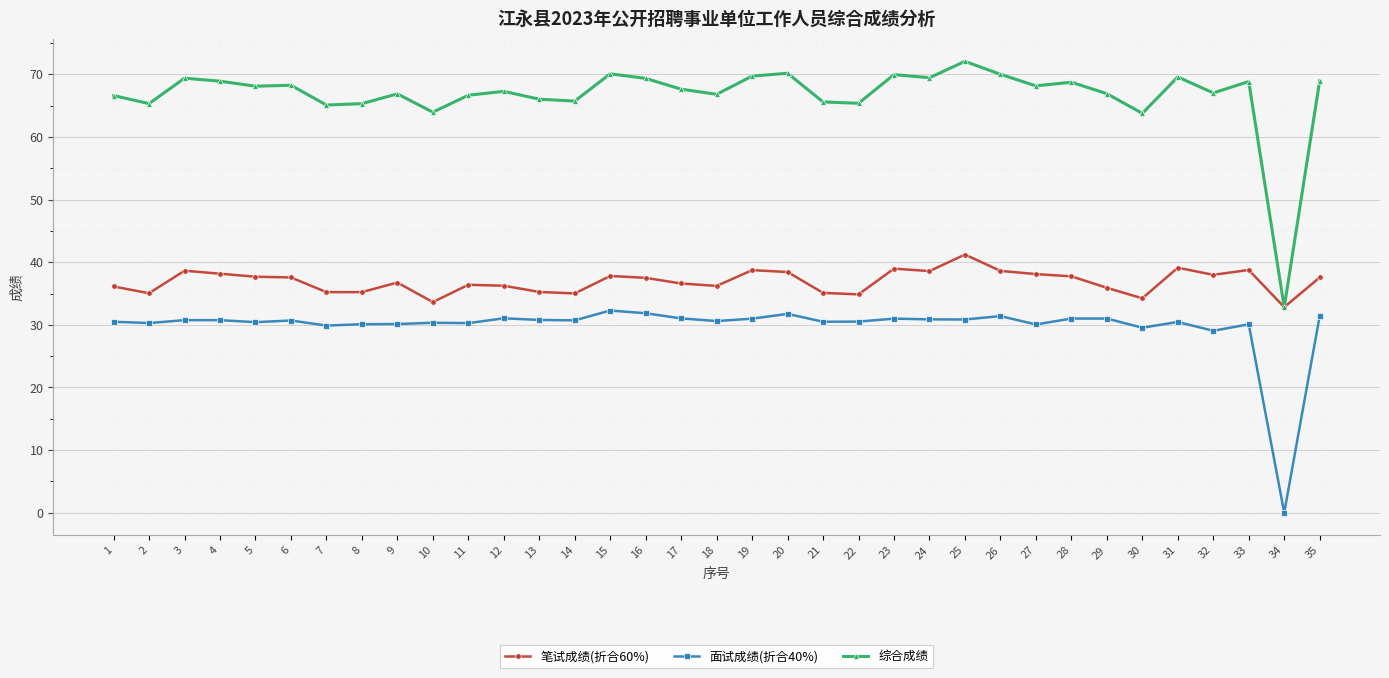

What is the total value across all series at 14?

131.4